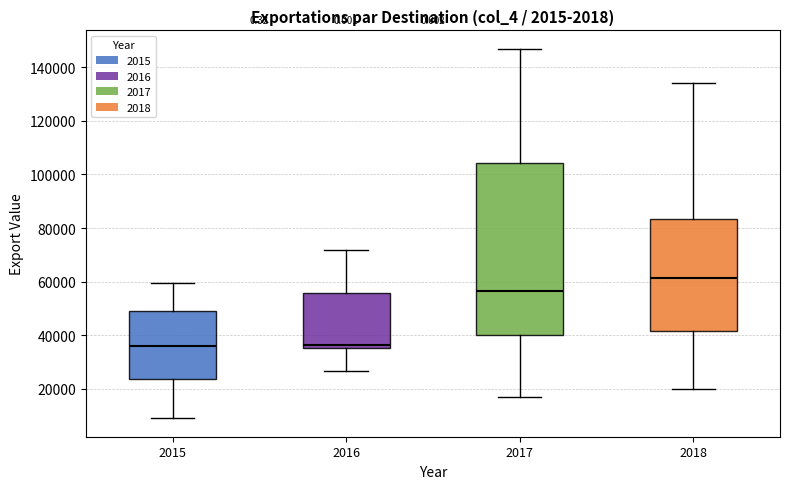

Which box has the highest median line?

2018